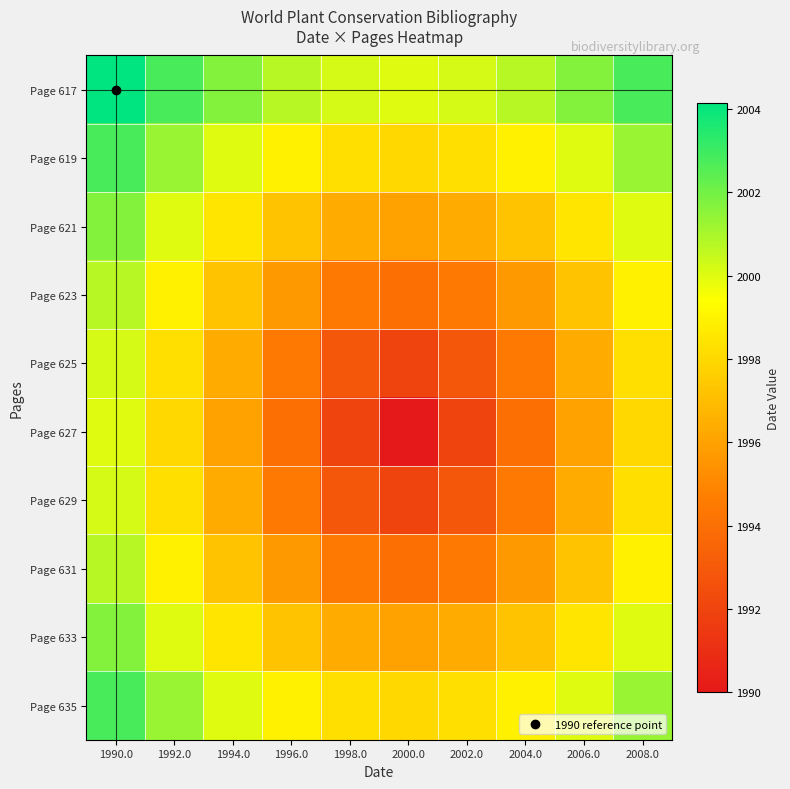

Reading left to right, transcribe all the data shown in this chart.

Page 617: 1990.0=2004.1	1992.0=2002.8	1994.0=2001.7	1996.0=2000.8	1998.0=2000.2	2000.0=2000.0	2002.0=2000.2	2004.0=2000.8	2006.0=2001.7	2008.0=2002.8
Page 619: 1990.0=2002.8	1992.0=2001.3	1994.0=2000.0	1996.0=1998.9	1998.0=1998.2	2000.0=1998.0	2002.0=1998.2	2004.0=1998.9	2006.0=2000.0	2008.0=2001.3
Page 621: 1990.0=2001.7	1992.0=2000.0	1994.0=1998.5	1996.0=1997.2	1998.0=1996.3	2000.0=1996.0	2002.0=1996.3	2004.0=1997.2	2006.0=1998.5	2008.0=2000.0
Page 623: 1990.0=2000.8	1992.0=1998.9	1994.0=1997.2	1996.0=1995.7	1998.0=1994.5	2000.0=1994.0	2002.0=1994.5	2004.0=1995.7	2006.0=1997.2	2008.0=1998.9
Page 625: 1990.0=2000.2	1992.0=1998.2	1994.0=1996.3	1996.0=1994.5	1998.0=1992.8	2000.0=1992.0	2002.0=1992.8	2004.0=1994.5	2006.0=1996.3	2008.0=1998.2
Page 627: 1990.0=2000.0	1992.0=1998.0	1994.0=1996.0	1996.0=1994.0	1998.0=1992.0	2000.0=1990.0	2002.0=1992.0	2004.0=1994.0	2006.0=1996.0	2008.0=1998.0
Page 629: 1990.0=2000.2	1992.0=1998.2	1994.0=1996.3	1996.0=1994.5	1998.0=1992.8	2000.0=1992.0	2002.0=1992.8	2004.0=1994.5	2006.0=1996.3	2008.0=1998.2
Page 631: 1990.0=2000.8	1992.0=1998.9	1994.0=1997.2	1996.0=1995.7	1998.0=1994.5	2000.0=1994.0	2002.0=1994.5	2004.0=1995.7	2006.0=1997.2	2008.0=1998.9
Page 633: 1990.0=2001.7	1992.0=2000.0	1994.0=1998.5	1996.0=1997.2	1998.0=1996.3	2000.0=1996.0	2002.0=1996.3	2004.0=1997.2	2006.0=1998.5	2008.0=2000.0
Page 635: 1990.0=2002.8	1992.0=2001.3	1994.0=2000.0	1996.0=1998.9	1998.0=1998.2	2000.0=1998.0	2002.0=1998.2	2004.0=1998.9	2006.0=2000.0	2008.0=2001.3